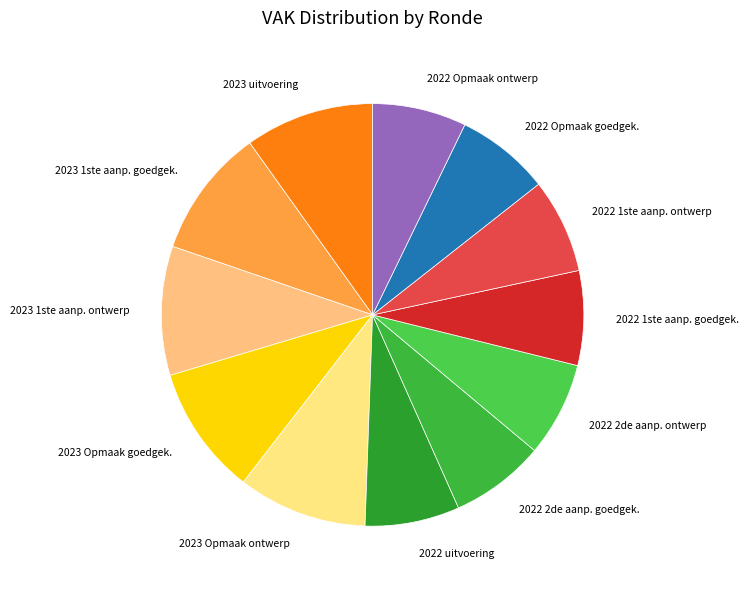

Approximately how many times larger is the value at 2022 1ste aanp. ontwerp compared to 2022 uitvoering?

1.0